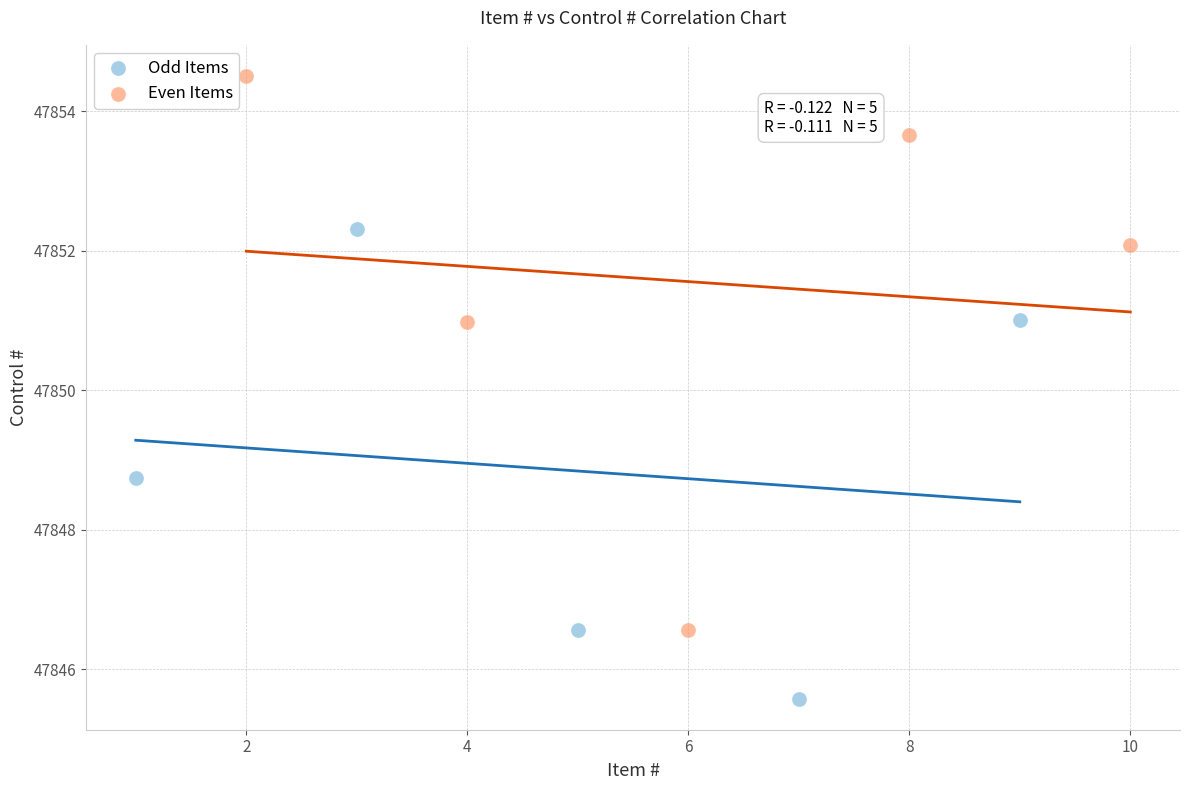

Which series reaches the maximum Y coordinate?

Even Items